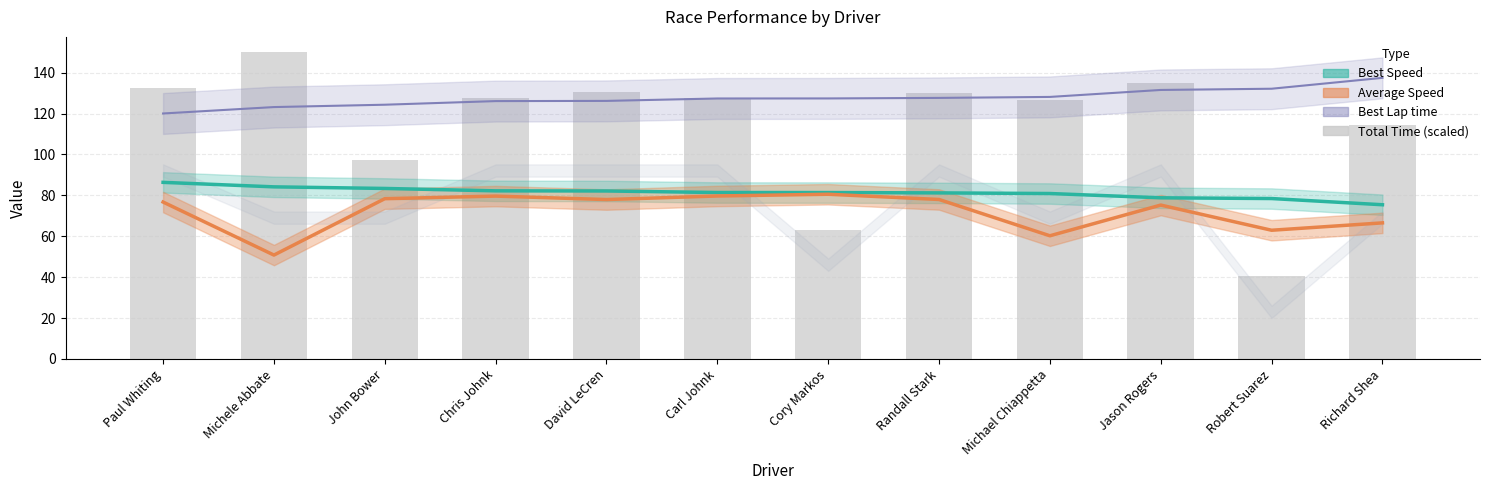

Are the bars grouped side by side (vs. stacked)?

No